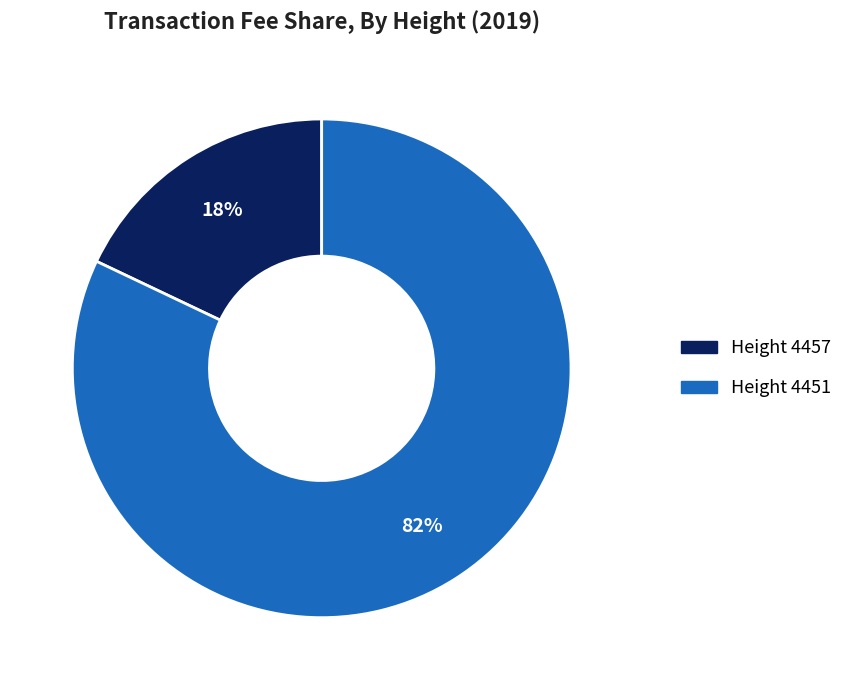

Is there any slice that represents more than half of the pie?

Yes